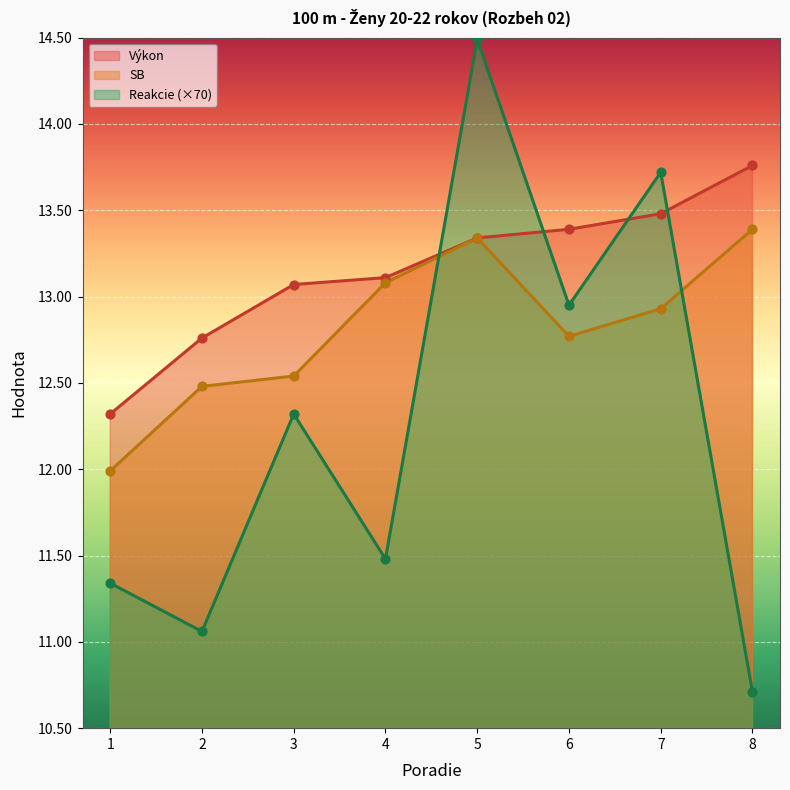

Which series has the largest total across all categories?

Výkon